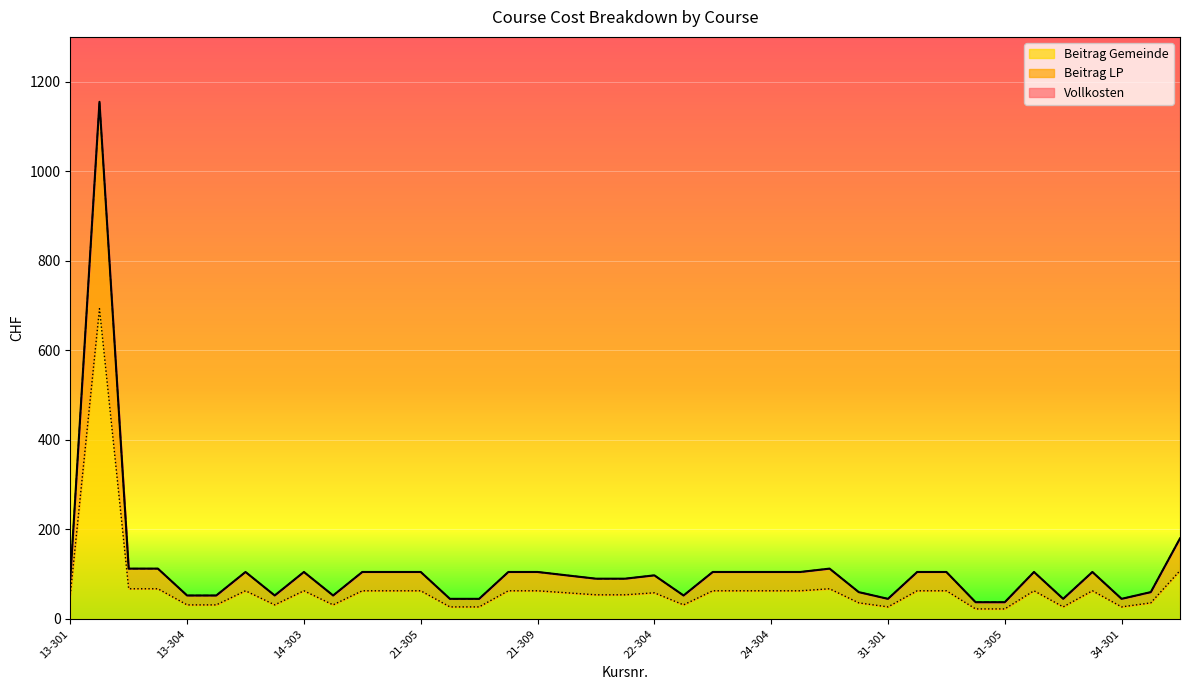

At how many categories does at least one series exceed 74?

25